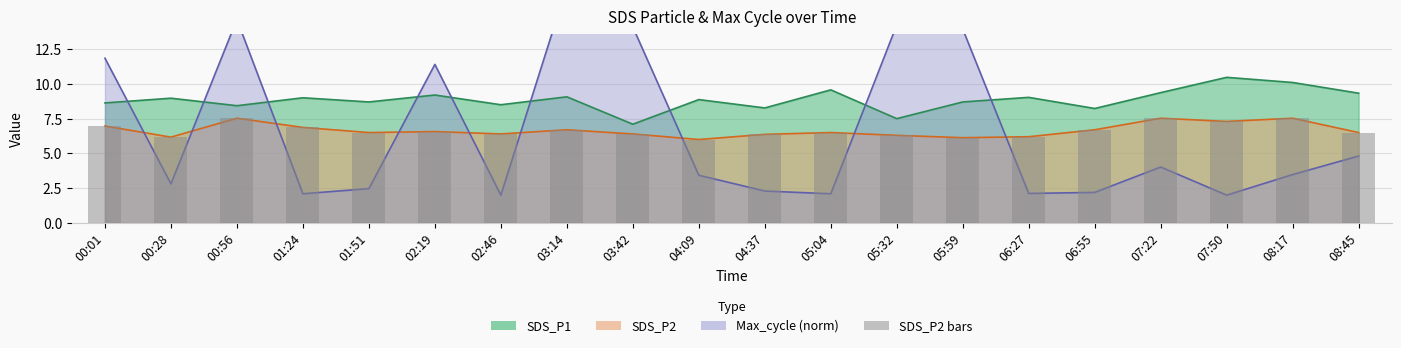

Reading right to left, transcribe all the data shown in this chart.

6.5	7.5	7.3	7.5	6.7	6.2	6.1	6.3	6.5	6.4	6.0	6.4	6.7	6.4	6.6	6.5	6.9	7.5	6.2	7.0